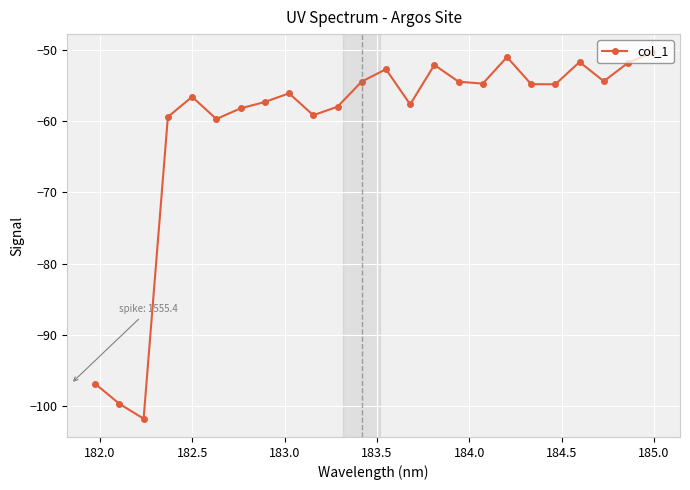

What is the maximum value shown in the chart?

-50.4